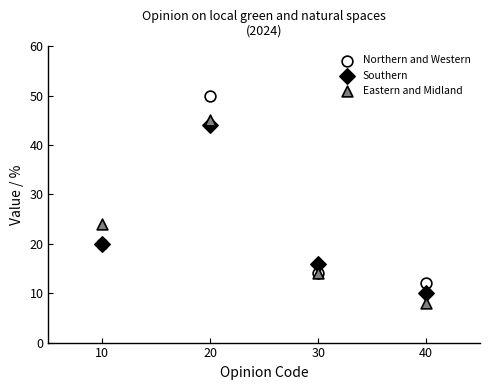

What is the X range (max minus min) for the scatter plot?

30